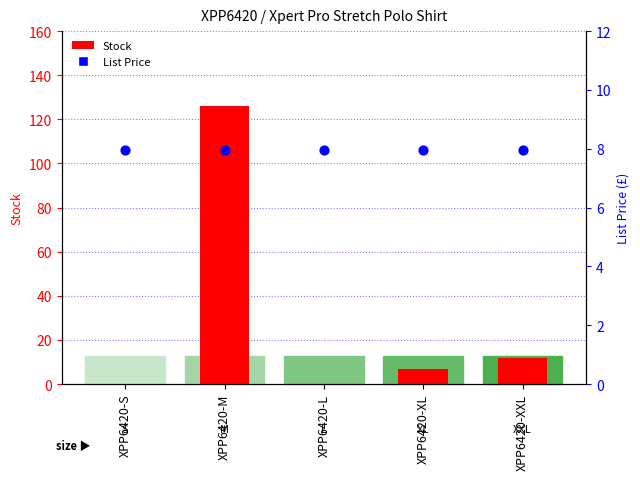

Which series reaches the minimum Y coordinate?

Stock